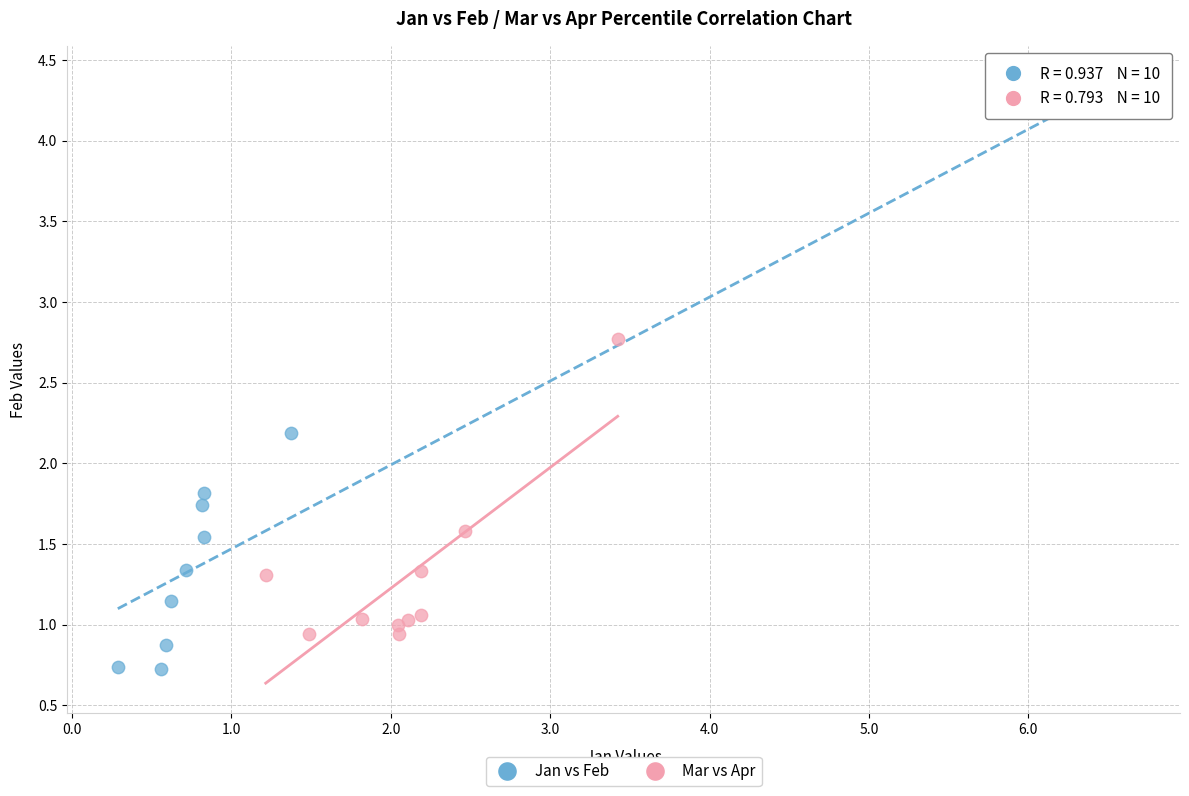

Which series contains the lowest Y value?

Jan vs Feb